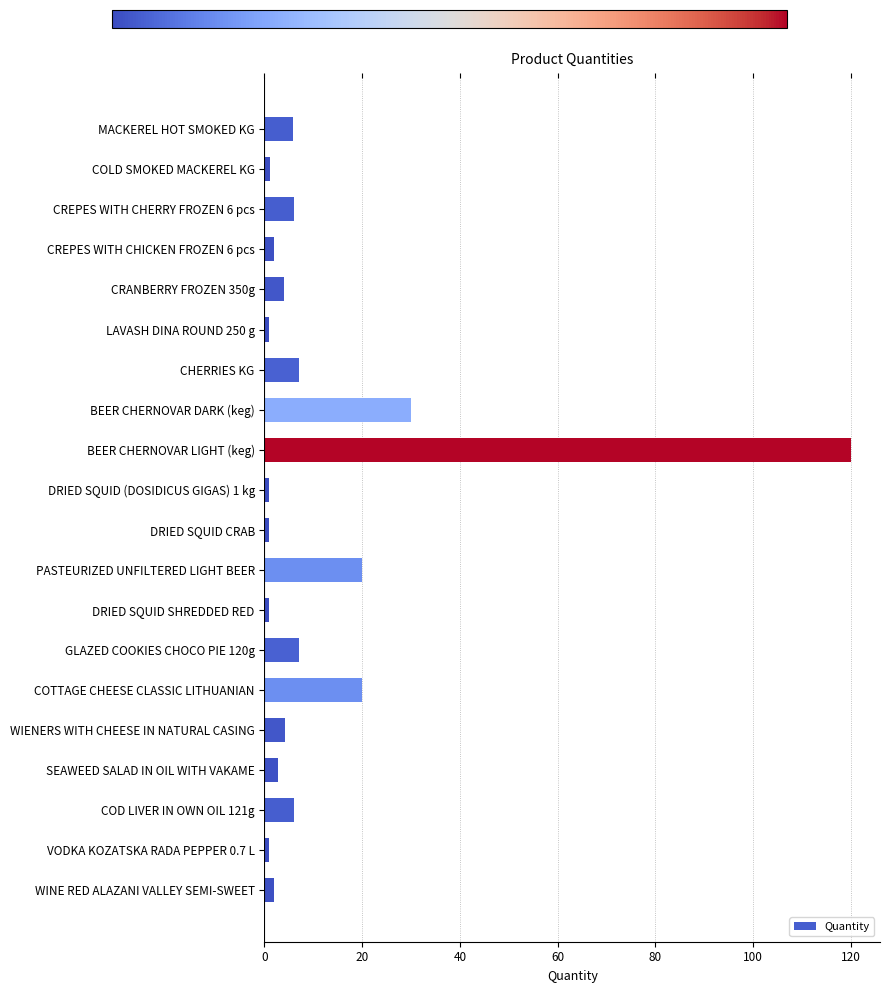

The chart shows a value of 4.0 at CRANBERRY FROZEN 350g. True or false?

True